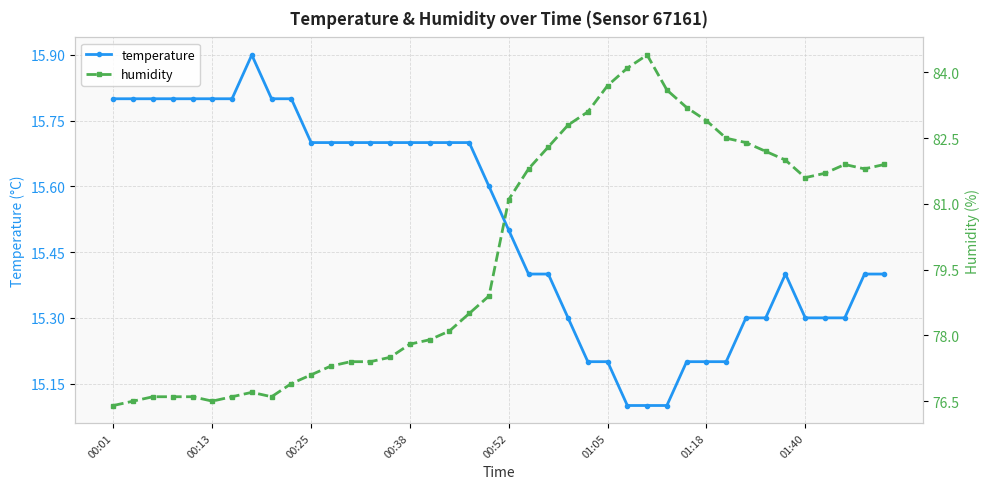

Is it true that temperature equals 15.7 at 00:38?

True